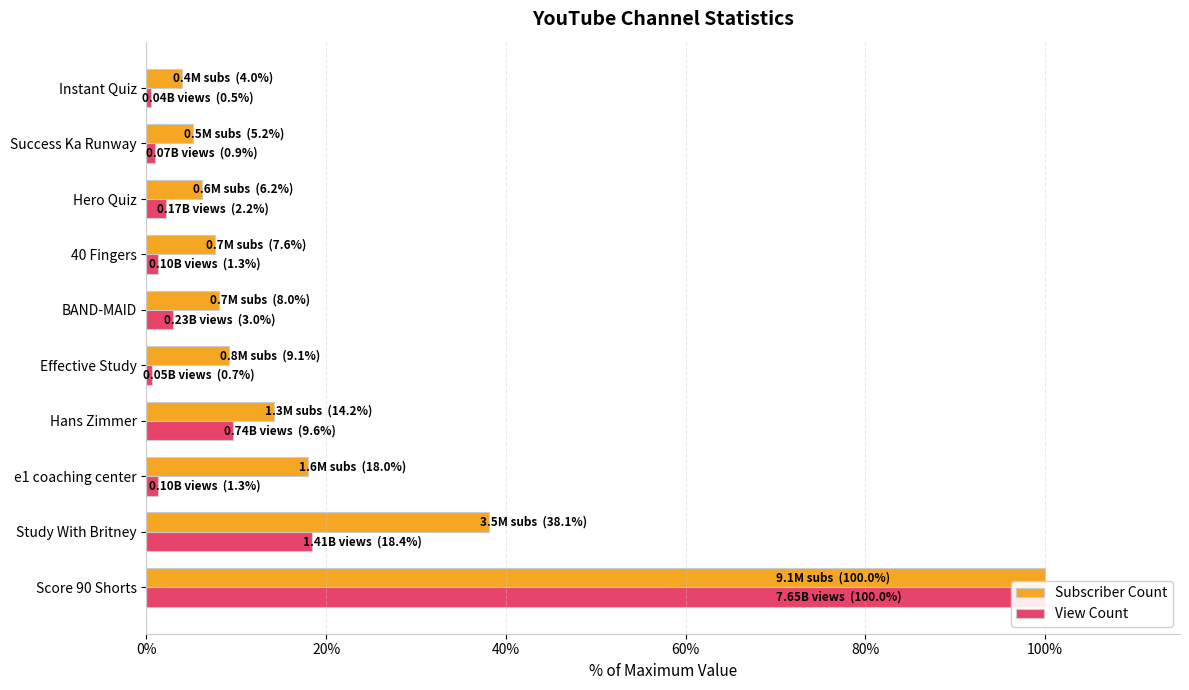

What is the label of the 5th bar from the right?

BAND-MAID